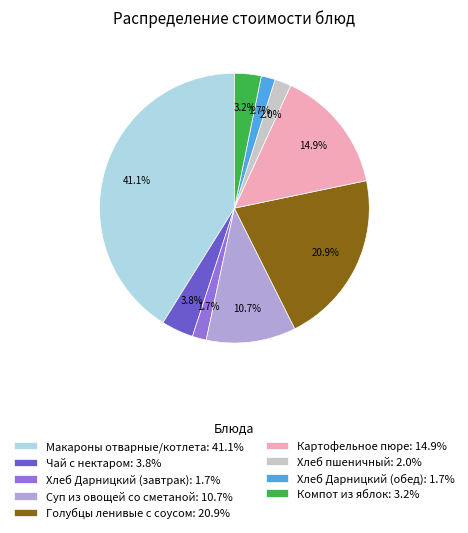

To the nearest percent, what percentage of the pie is Хлеб пшеничный?

2%